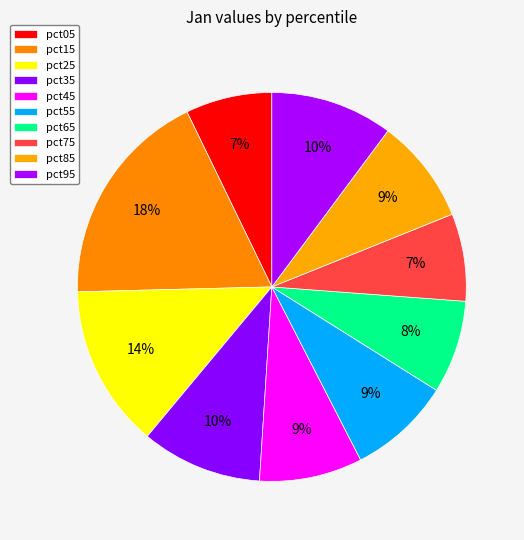

What is the smallest slice in the pie chart?

pct05